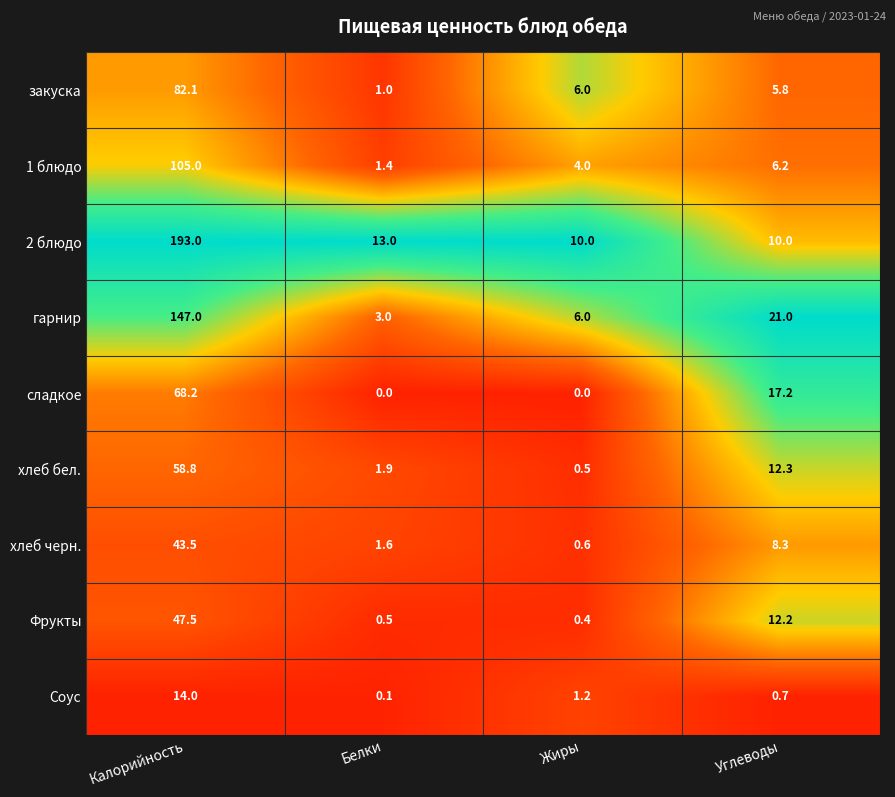

Between Белки and Жиры, which series saw the biggest shift?

закуска